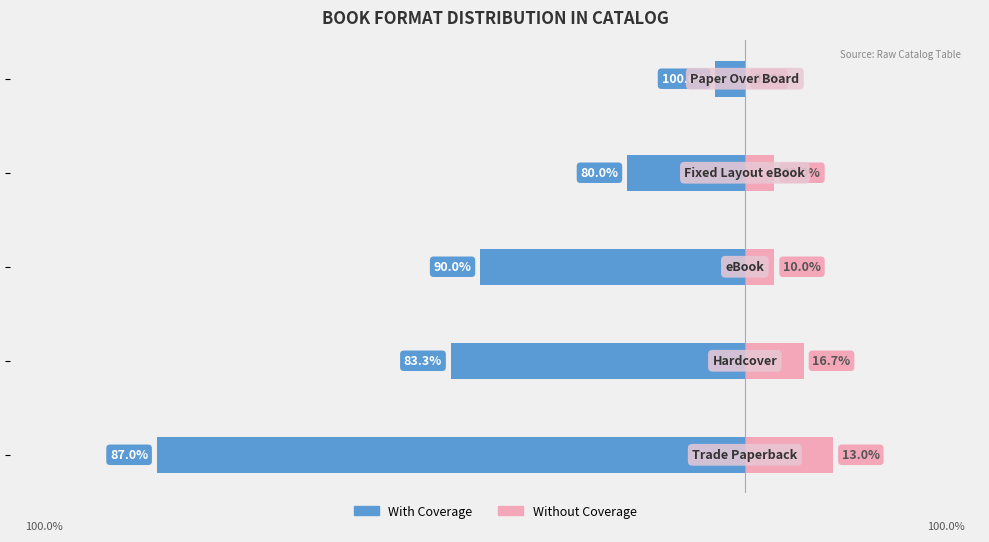

The Without Coverage series shows 3 at −20. True or false?

False